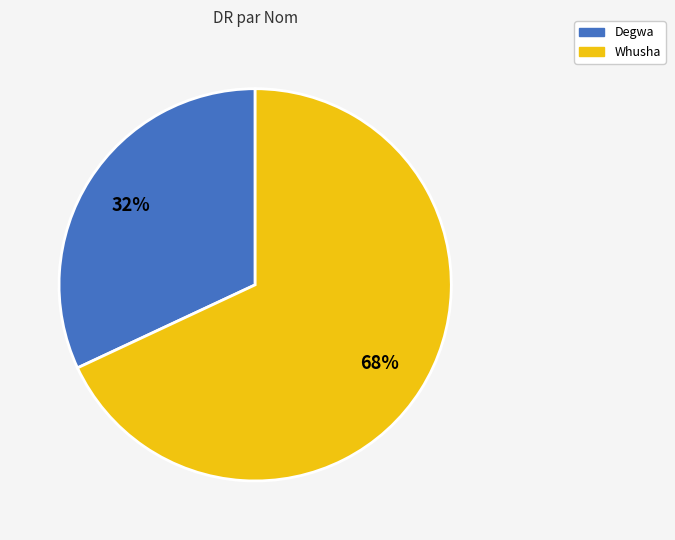

Approximately how many times larger is the value at Whusha compared to Degwa?

2.1